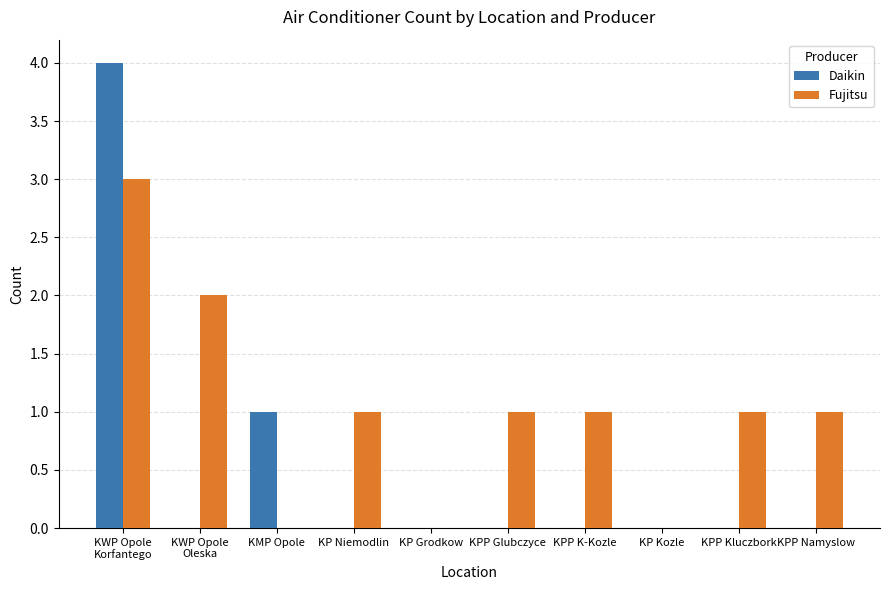

At which label does Fujitsu first exceed 1?

KWP Opole
Korfantego